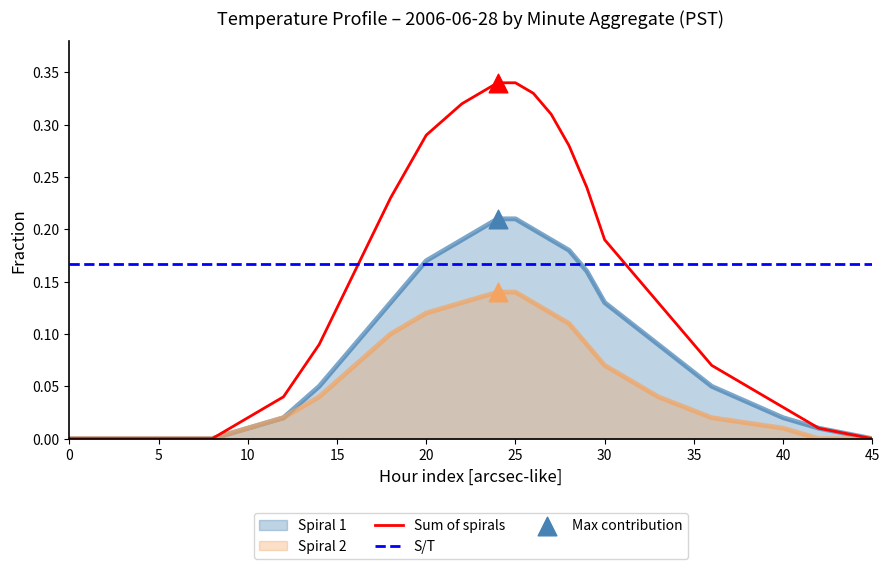

At which category is the sum across all series the highest?

24